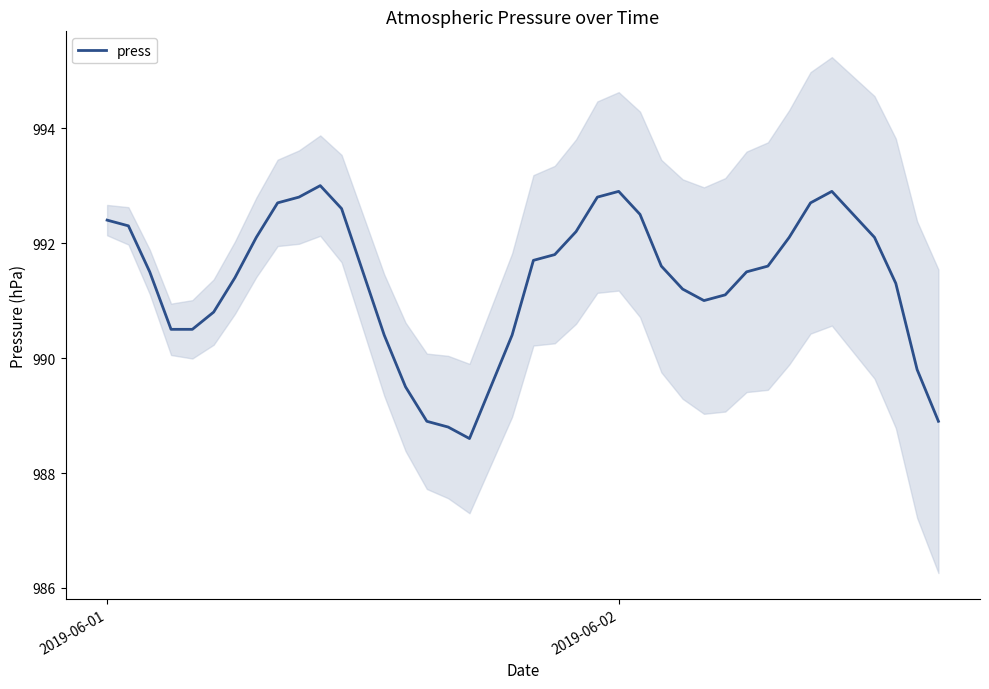

Is it true that press equals 619.5 at 2019-06-01?

False